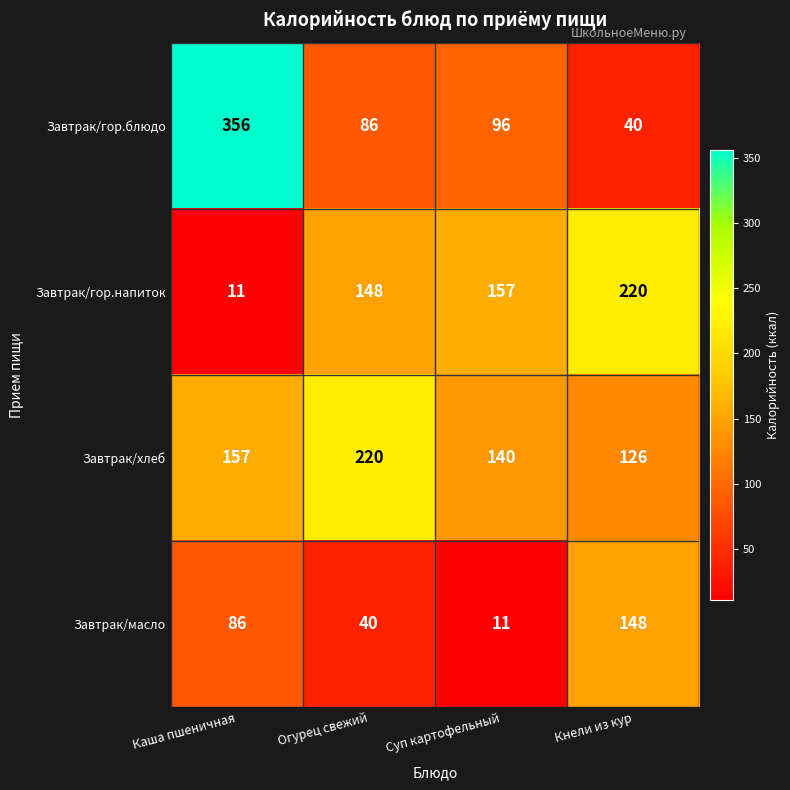

Which label corresponds to the largest value in the chart?

Каша пшеничная